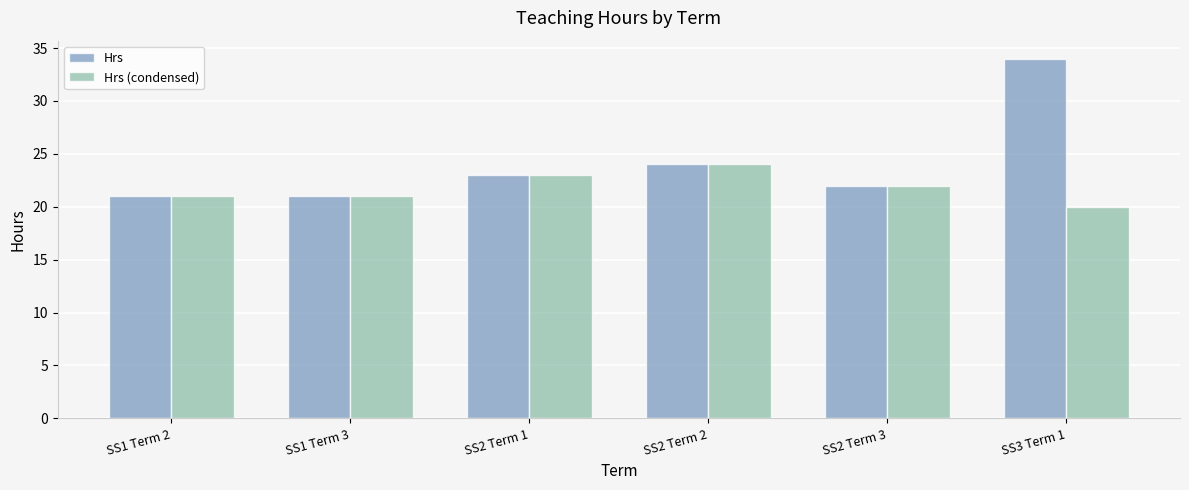

What is the average value of the Hrs (condensed) series?

22